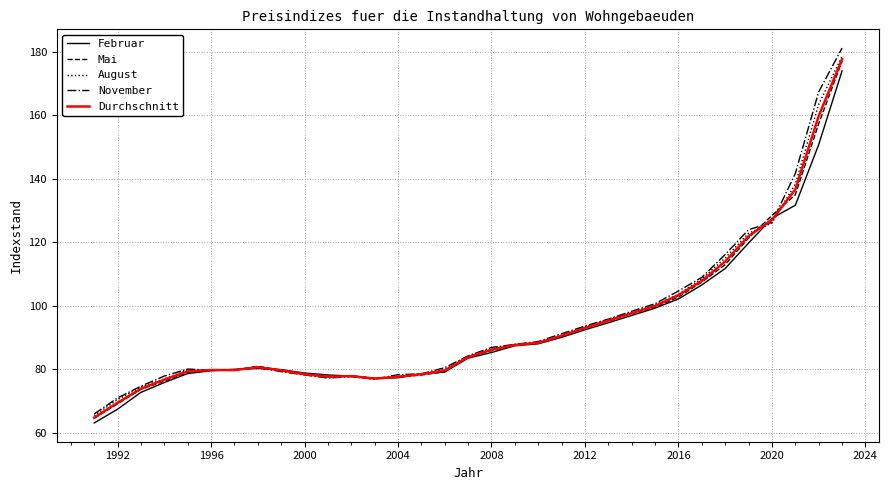

What is the greatest value displayed?

181.2